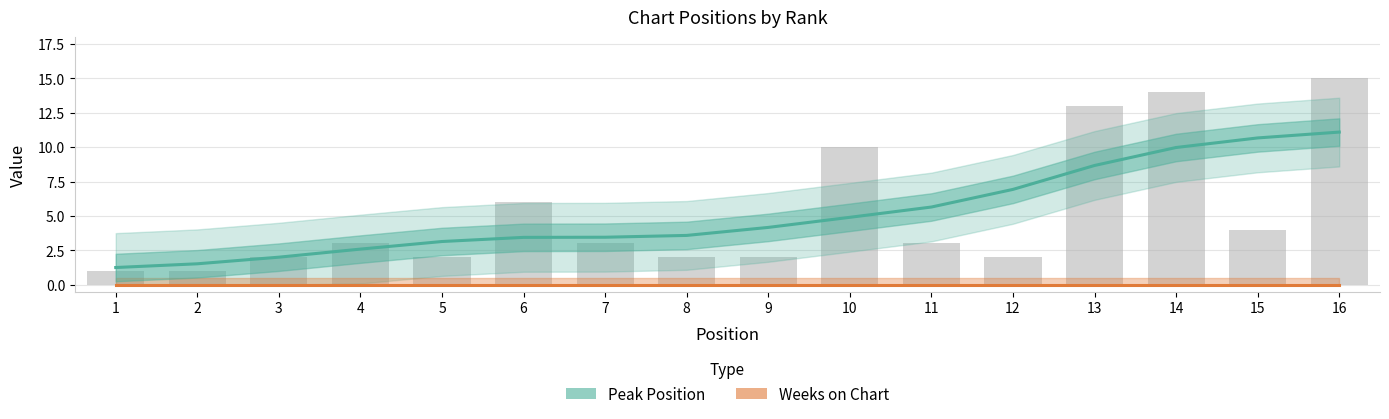

Reading left to right, extract all data points from this chart.

Peak Position: 1.2	1.5	2.0	2.6	3.1	3.4	3.4	3.6	4.2	4.9	5.6	6.9	8.7	10.0	10.7	11.1
Weeks on Chart: 0.0	0.0	0.0	0.0	0.0	0.0	0.0	0.0	0.0	0.0	0.0	0.0	0.0	0.0	0.0	0.0